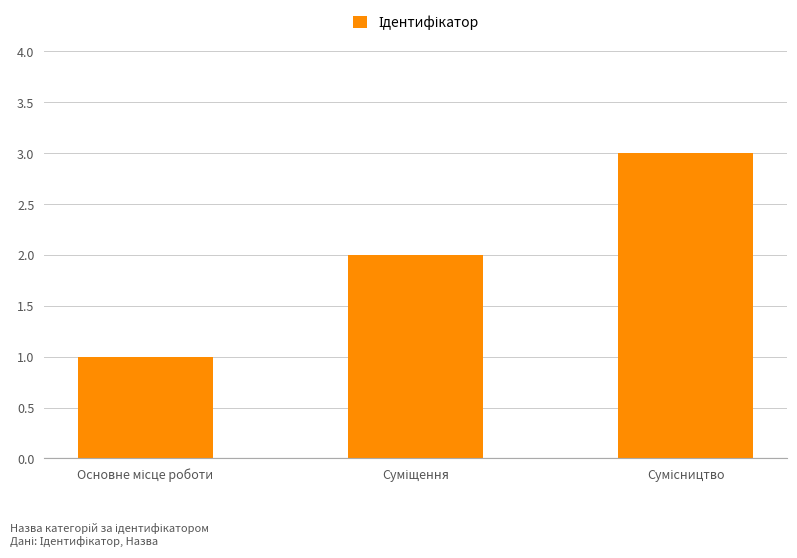

What is the greatest value displayed?

3